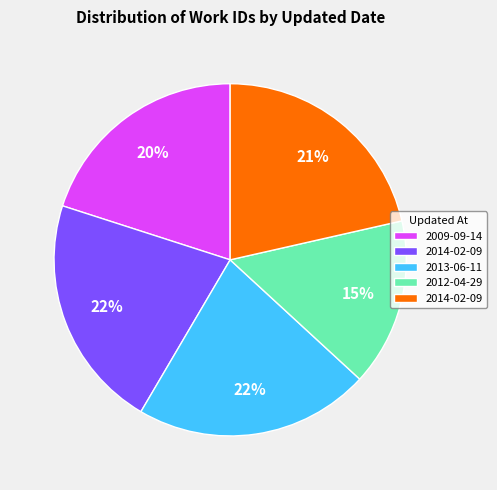

Is there a majority slice in this chart?

No